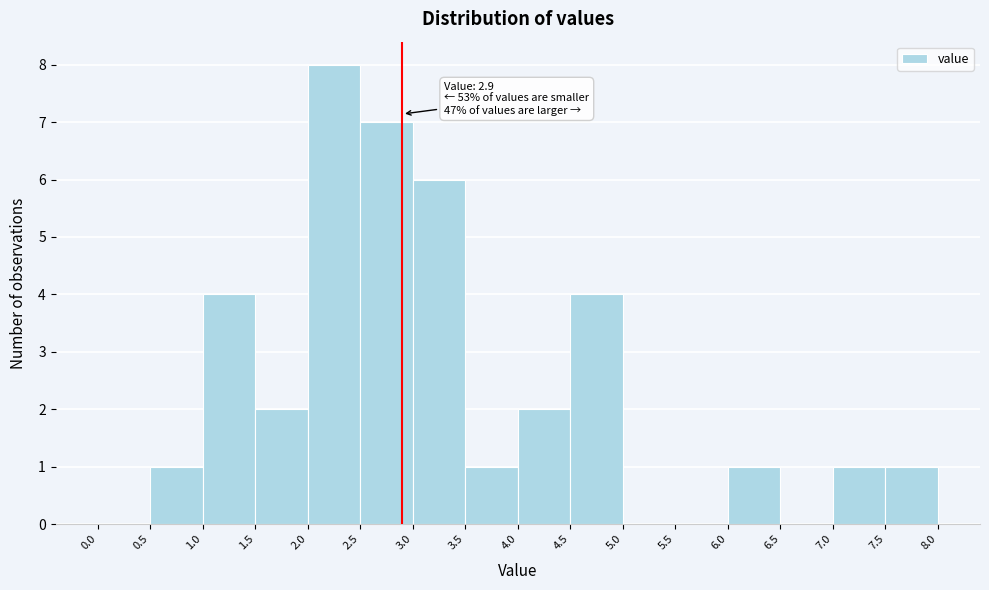

Which range on the x-axis has the tallest bar?

2.0 to 2.5